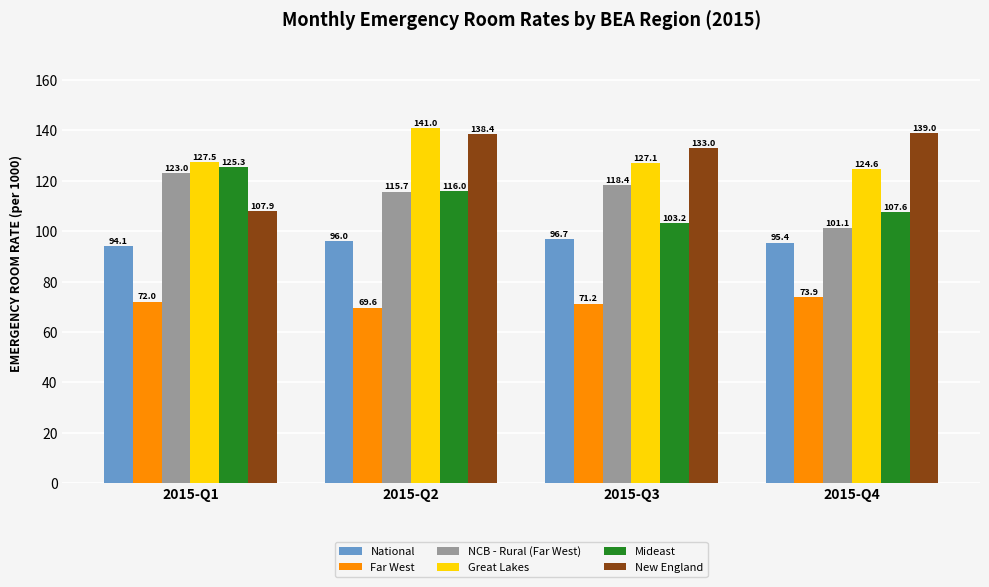

The value of Far West at 2015-Q2 is 69.6. True or false?

True